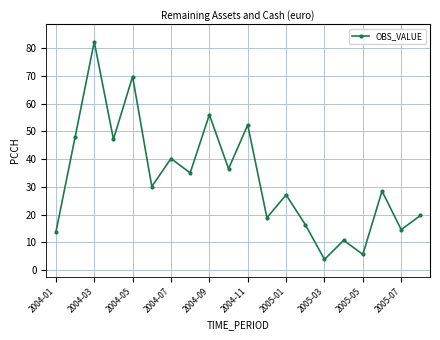

What is the average value?

32.8